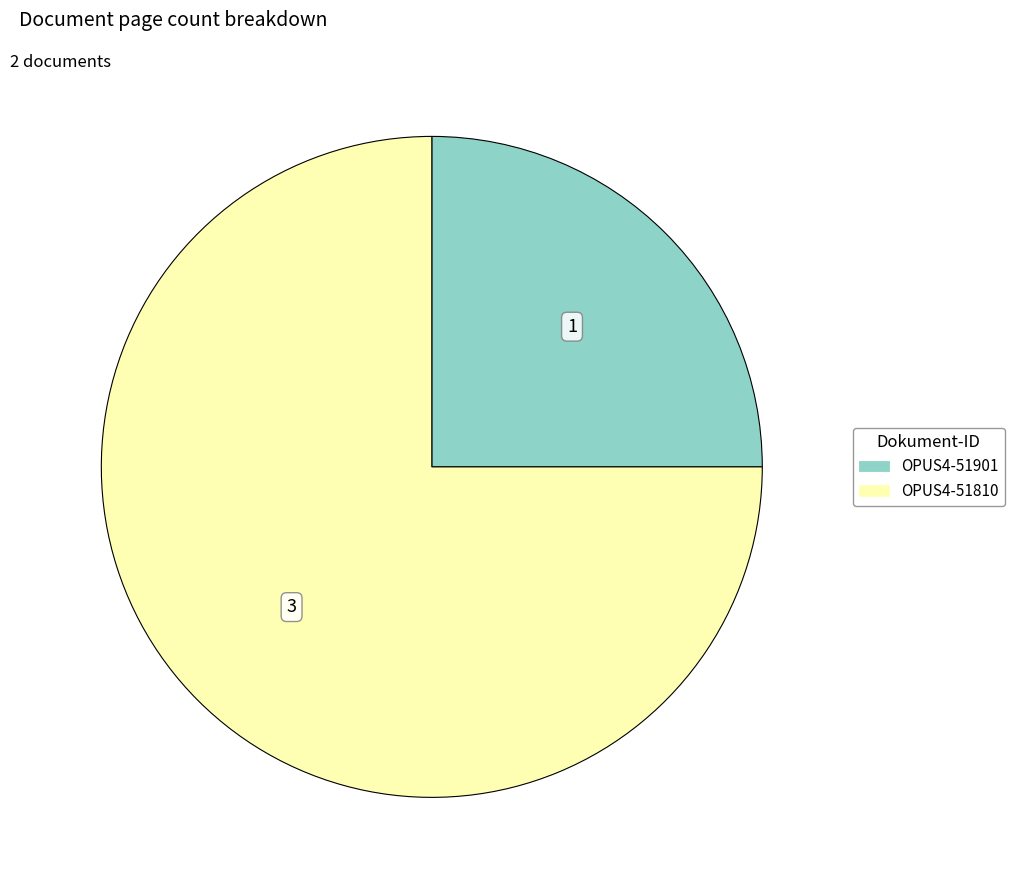

What is the ratio of the value at OPUS4-51901 to the value at OPUS4-51810?

0.3